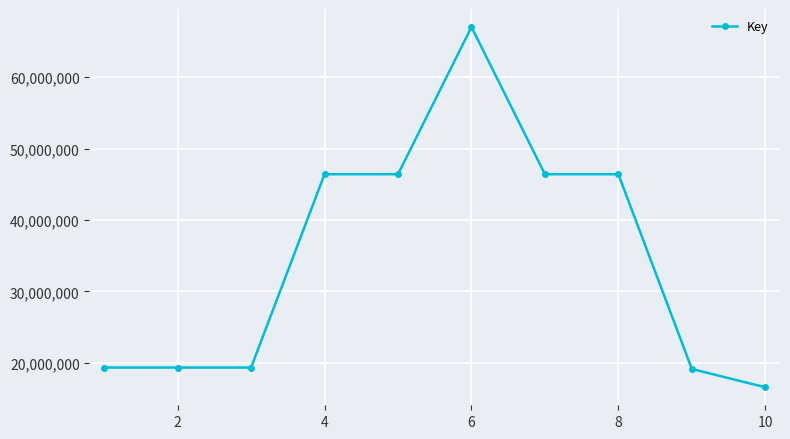

What is the sum of all values?

346466205